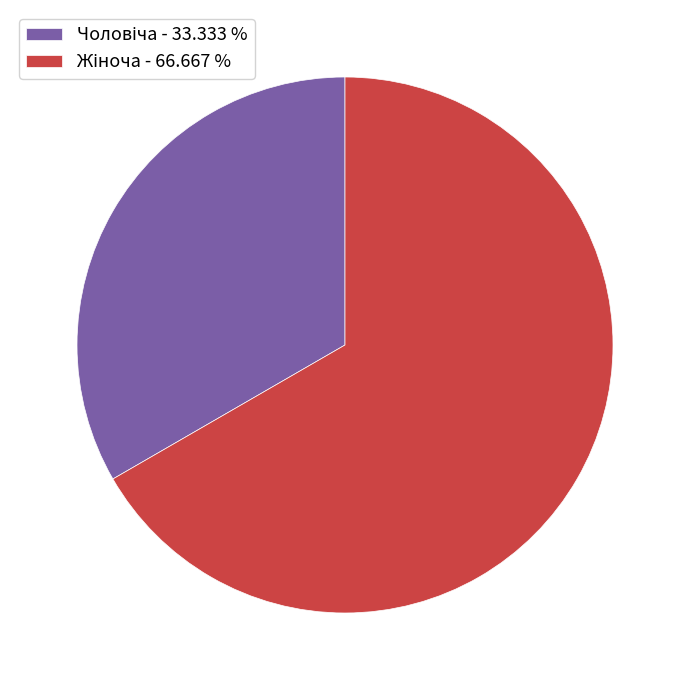

How many slices are in this pie chart?

2